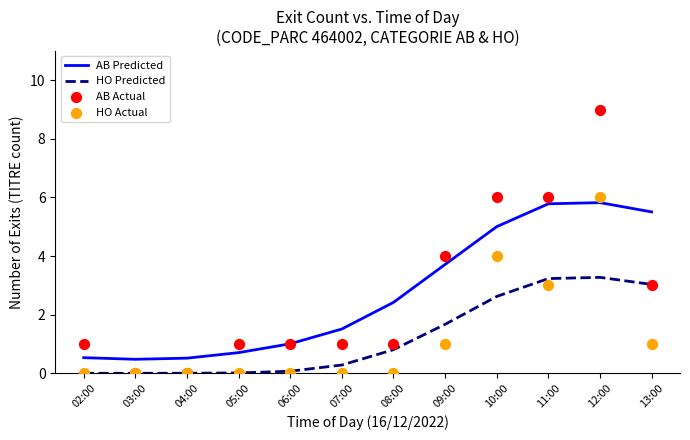

Which series has the largest total across all categories?

AB Predicted